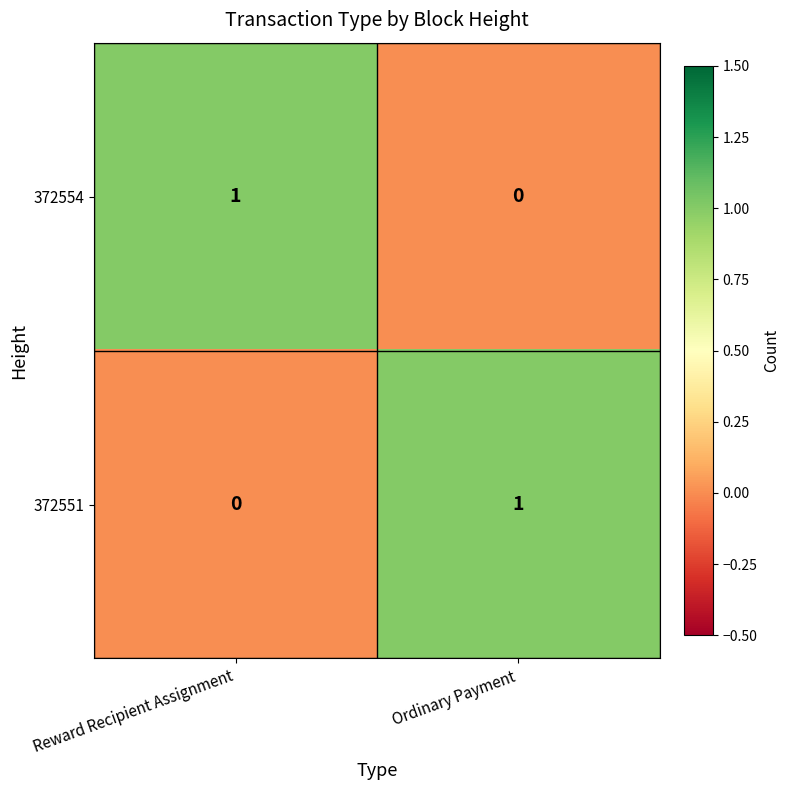

Which category has the lowest value in the 372554 series?

Ordinary Payment